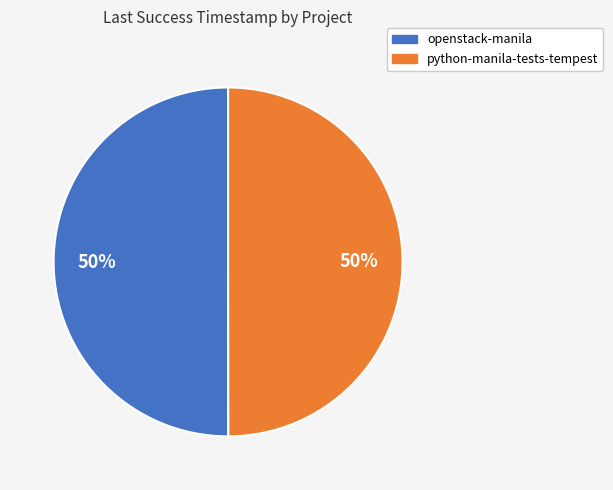

Is it true that openstack-manila is 50% of the pie?

True